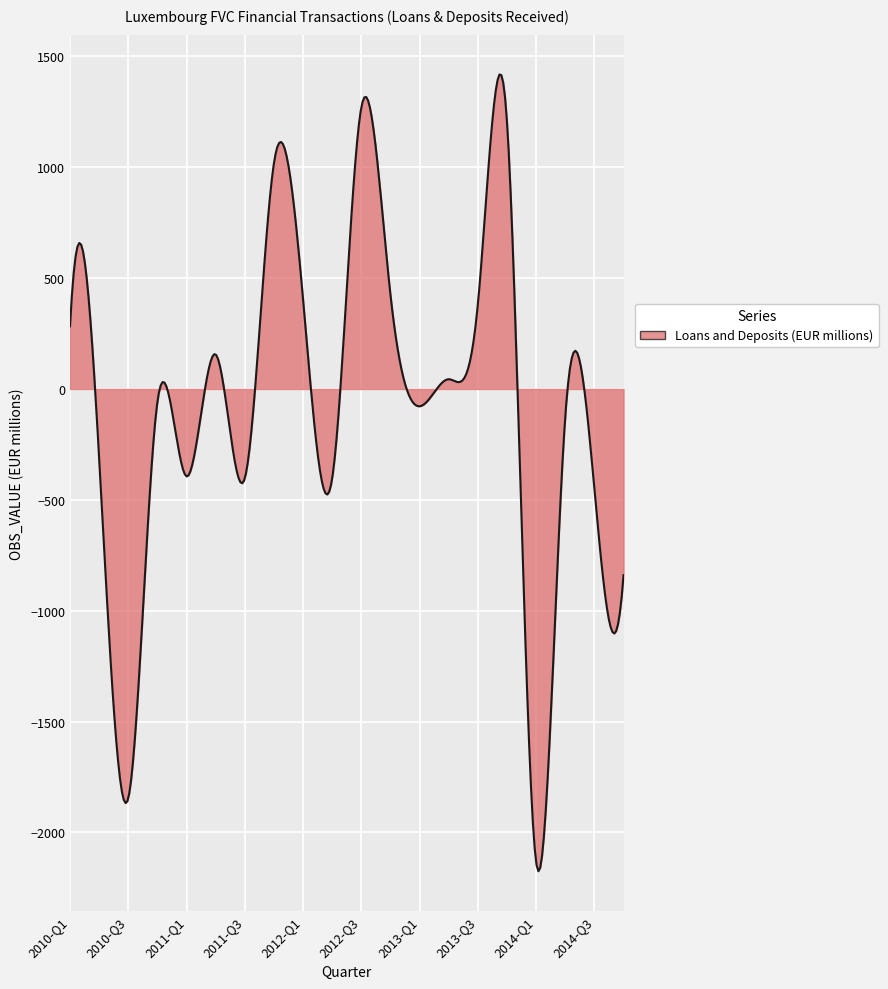

What is the smallest value displayed?

-2174.7